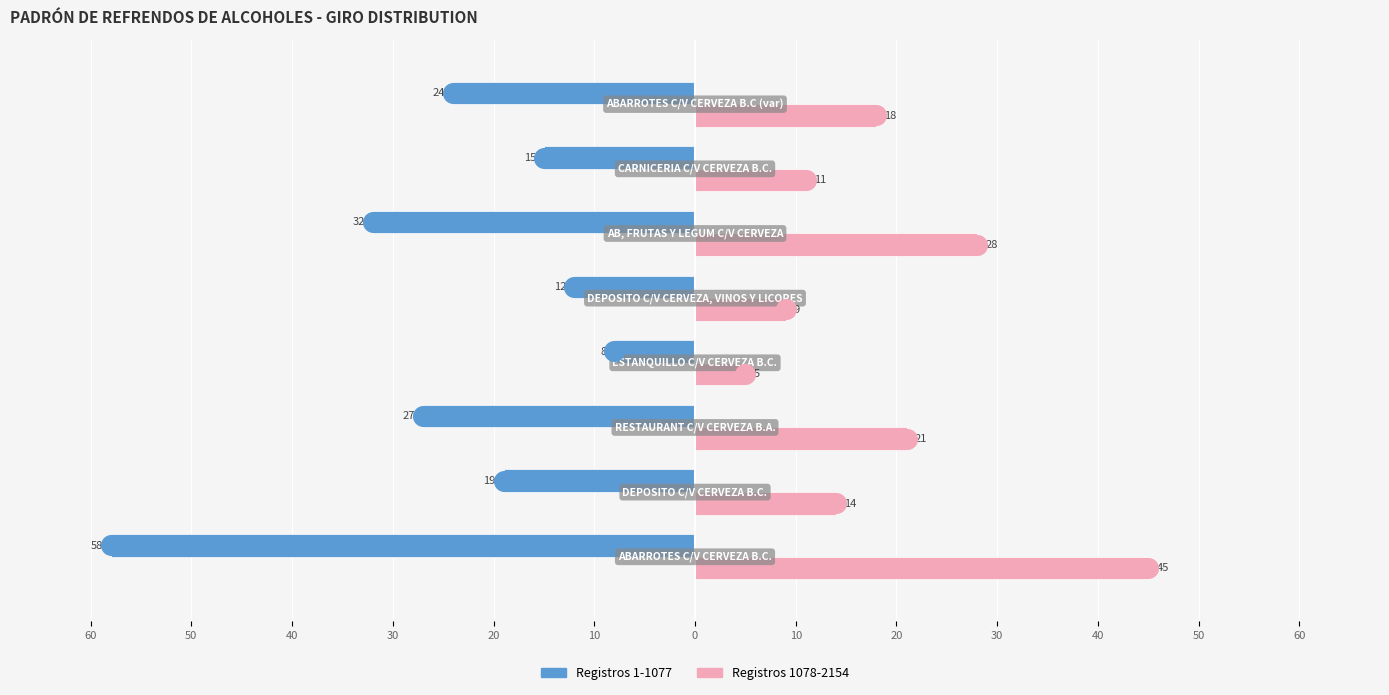

Which series contains the lowest Y value?

Registros 1-1077